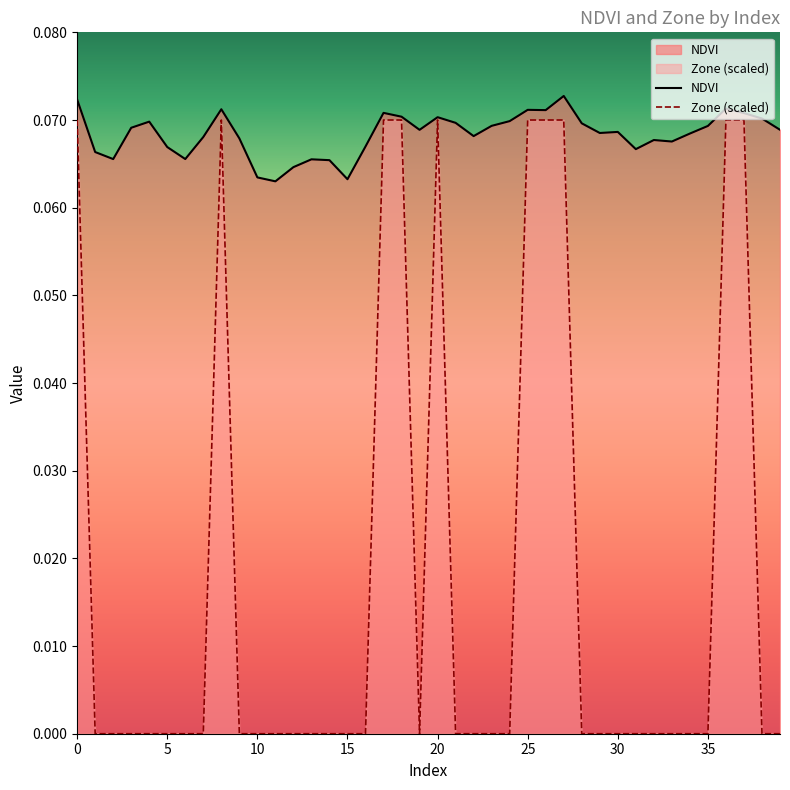

Does the chart display data point markers on the line(s)?

No